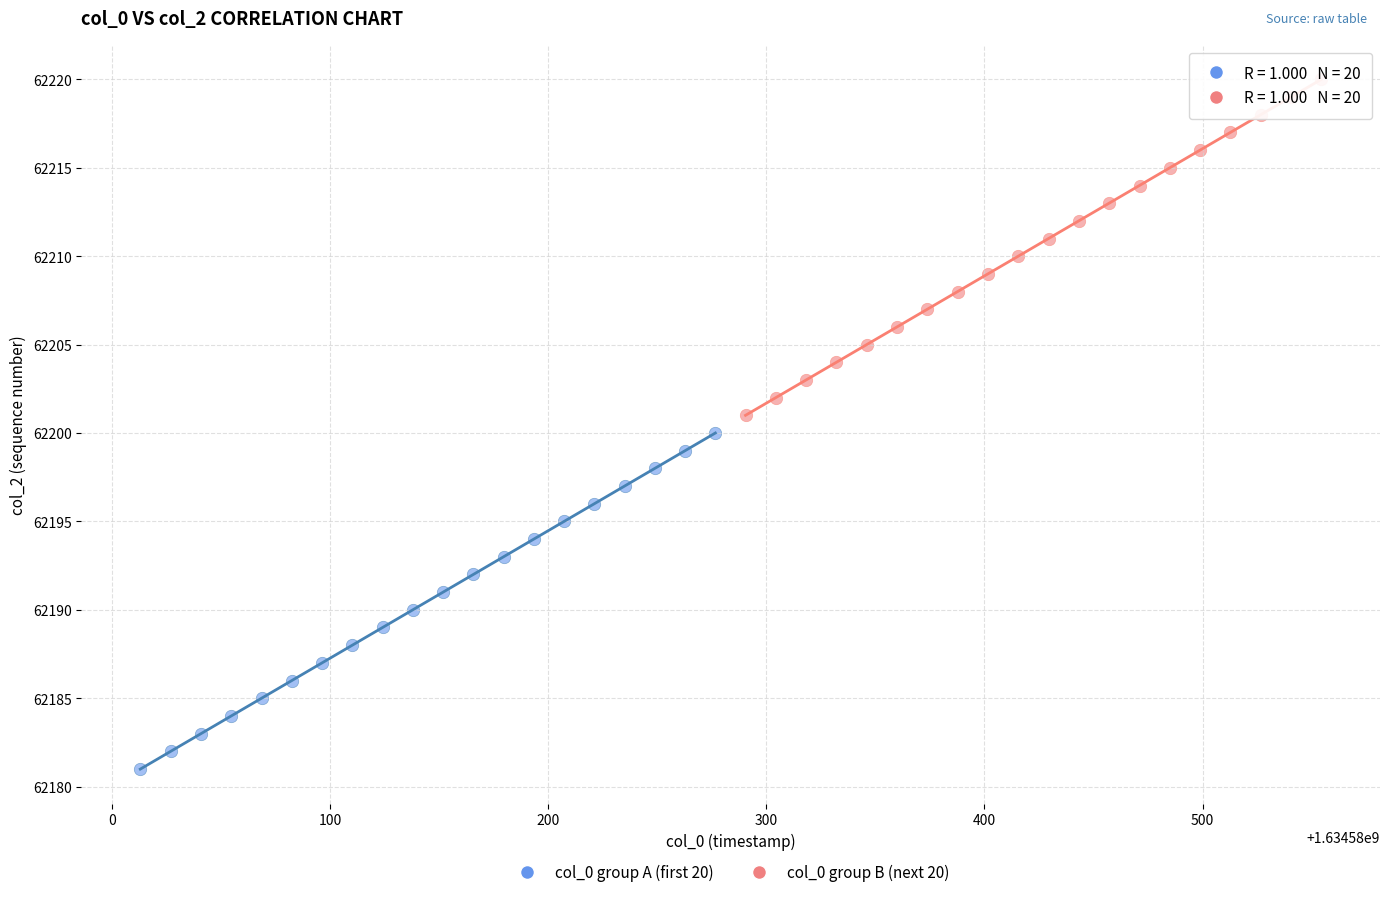

Which series contains the highest Y value?

col_0 group B (next 20)